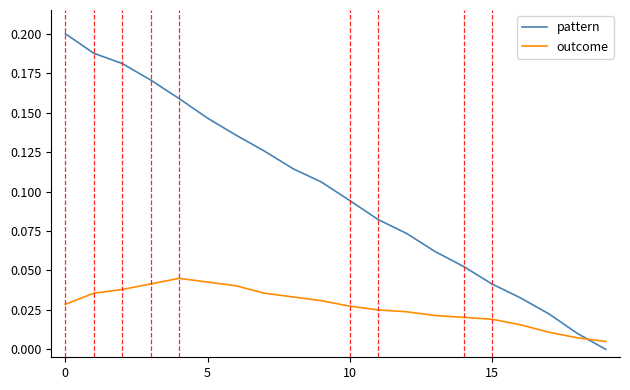

Which series has the largest total across all categories?

pattern